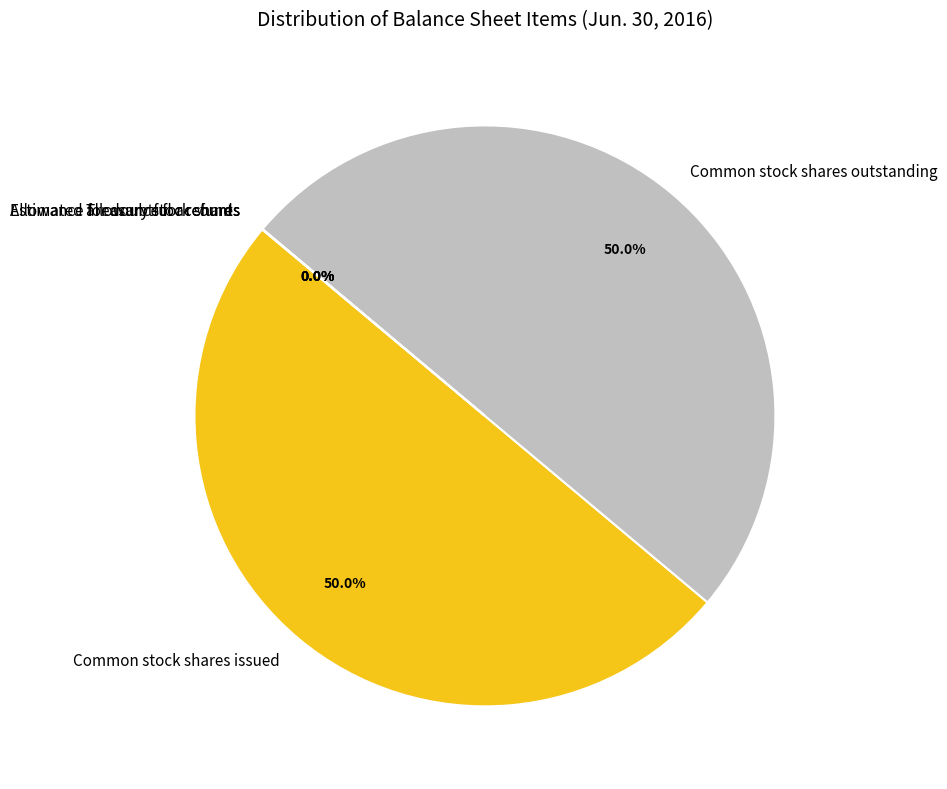

What percentage is the Common stock shares issued slice, to the nearest percent?

50%